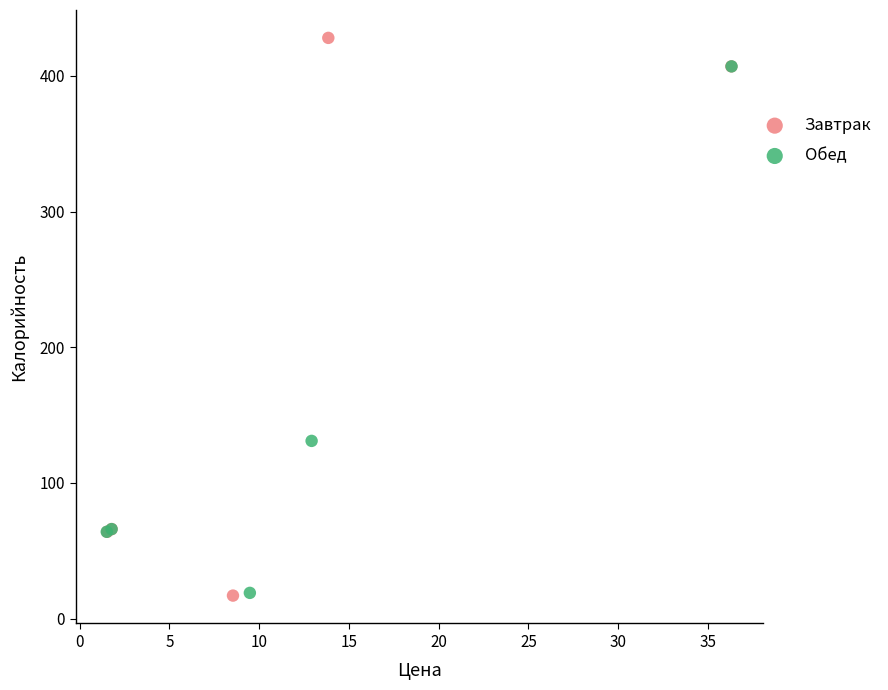

Which series contains the highest Y value?

Завтрак